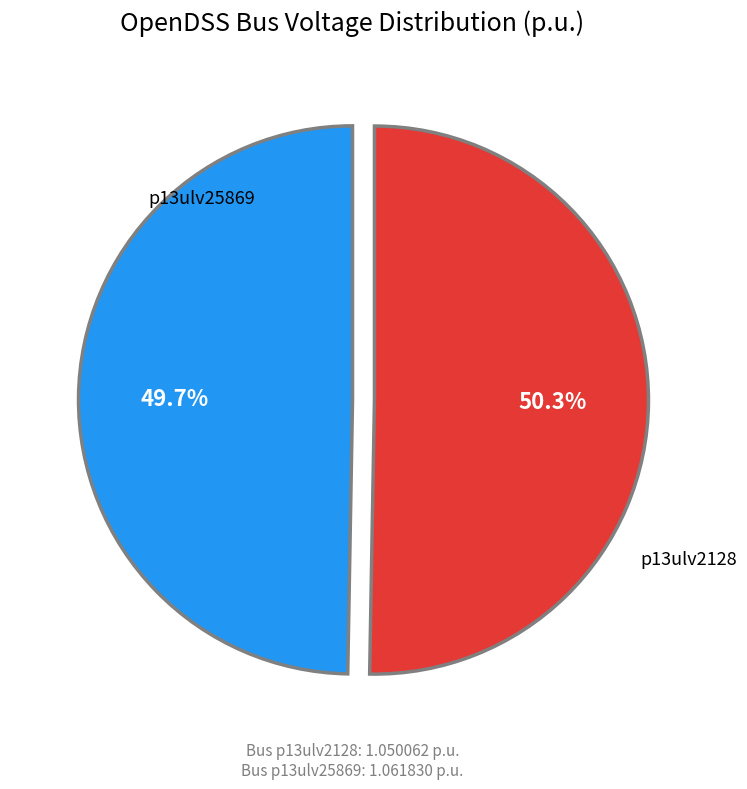

Does p13ulv25869 account for over 50% of the chart?

Yes